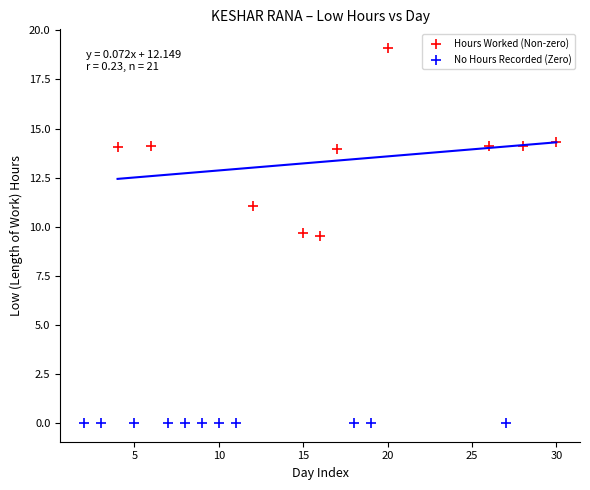

Which series reaches the minimum Y coordinate?

No Hours Recorded (Zero)